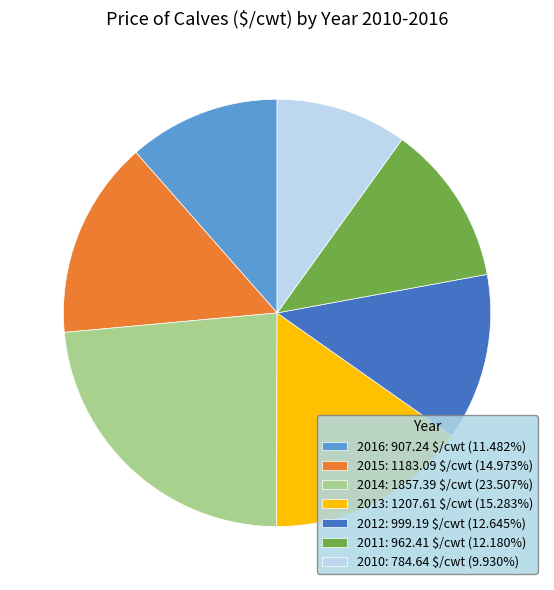

Approximately how many times larger is the value at 2010 compared to 2013?

0.6